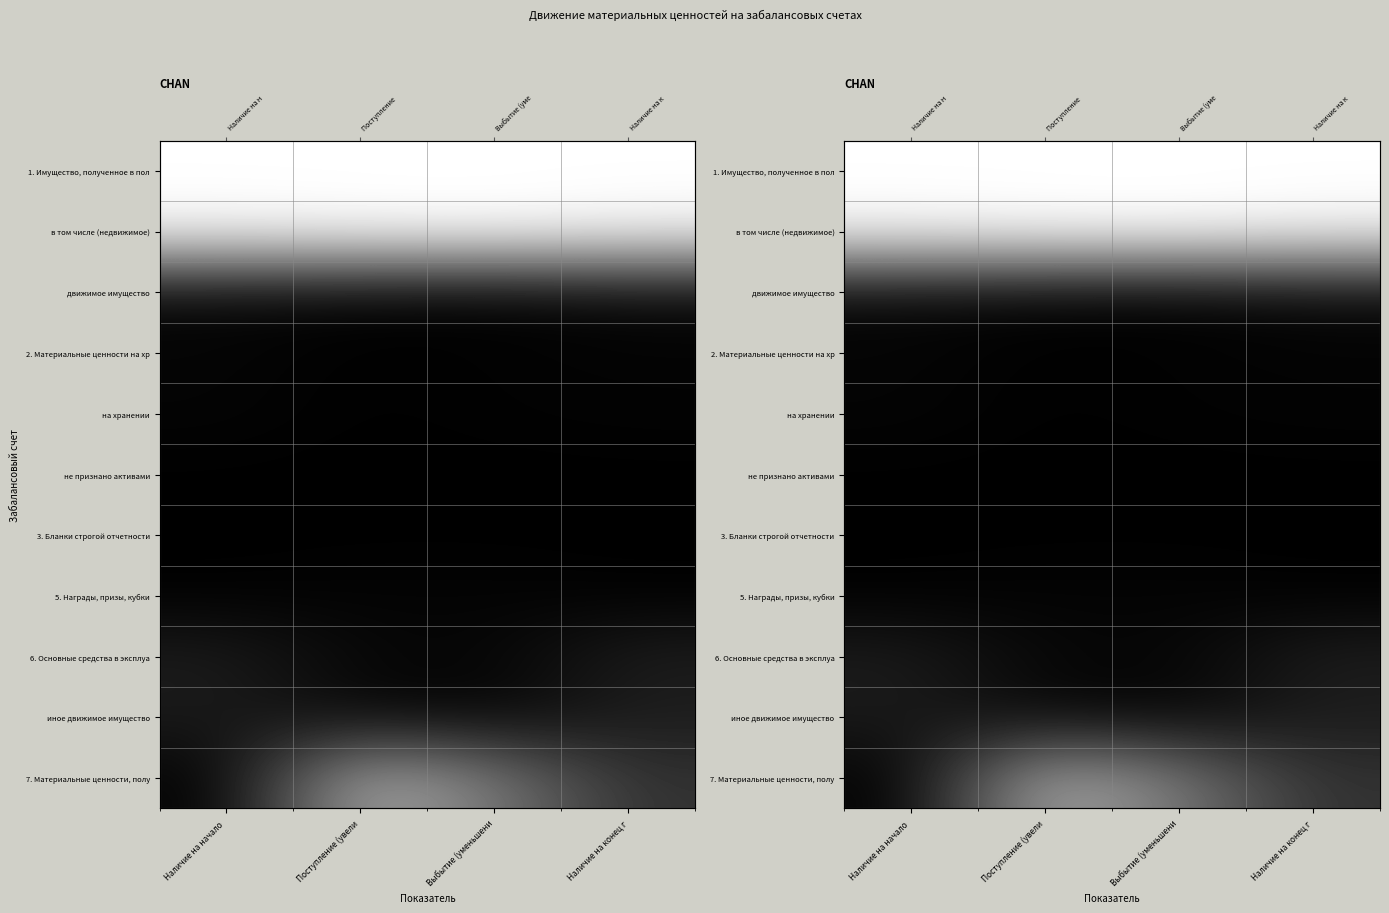

At which label does на хранении reach its minimum?

Поступление (увели